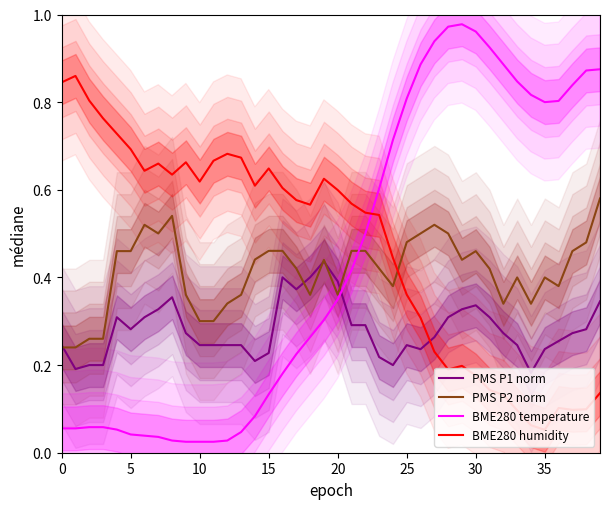

The PMS P2 norm series shows 0.1 at 10. True or false?

False